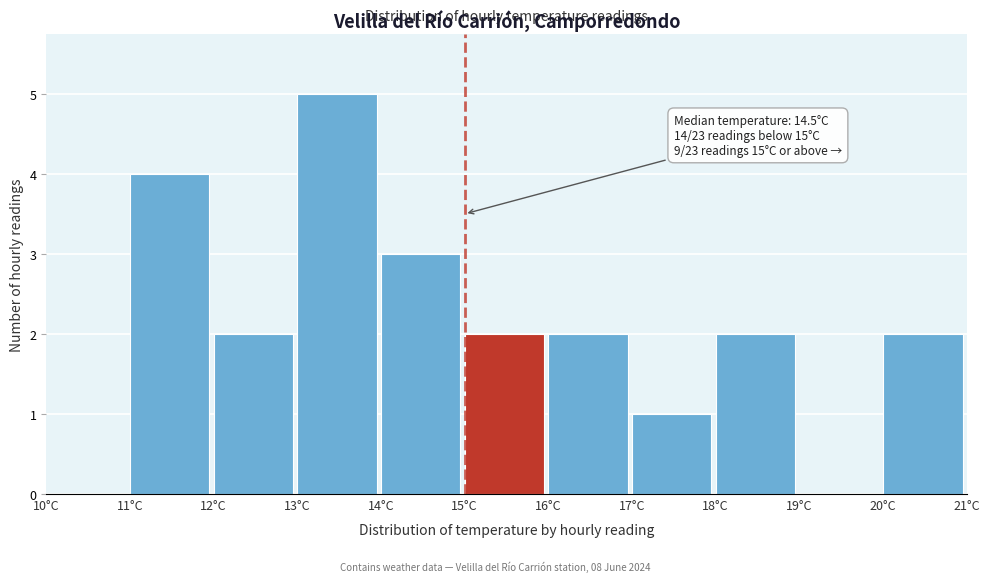

Over which range of the x-axis is the bar tallest?

13 to 14